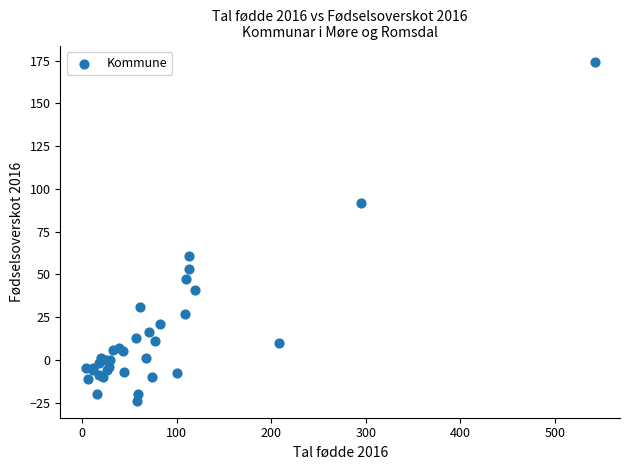

What Y value in the scatter plot is closest to 75?

61